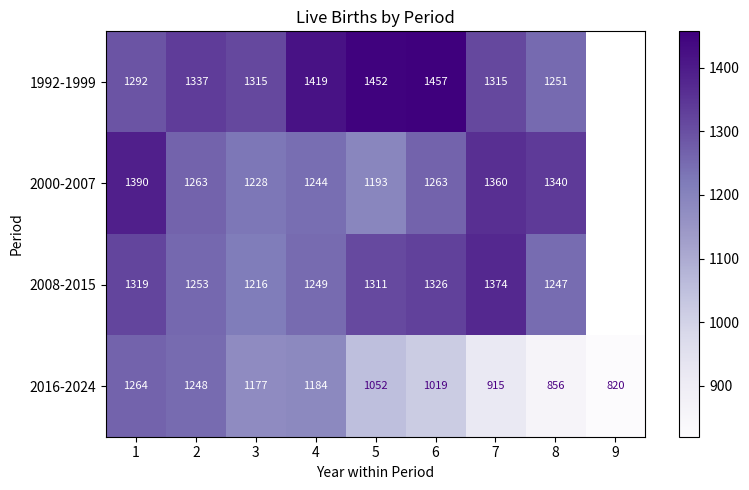

At 6, list the series in order from largest to smallest.

1992-1999, 2008-2015, 2000-2007, 2016-2024